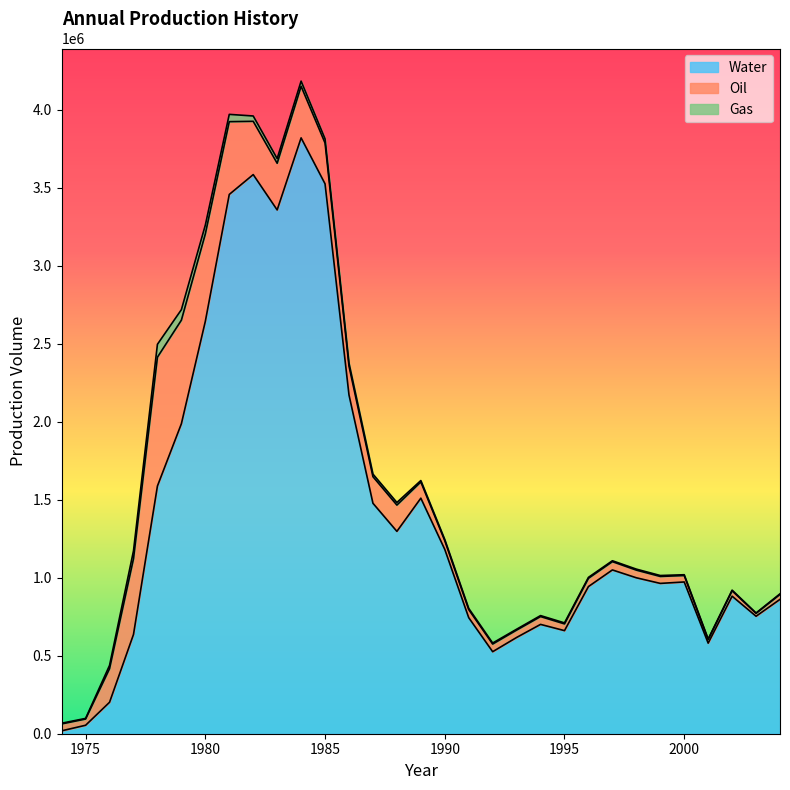

What is the difference between the highest and lowest values at 1996?

937617